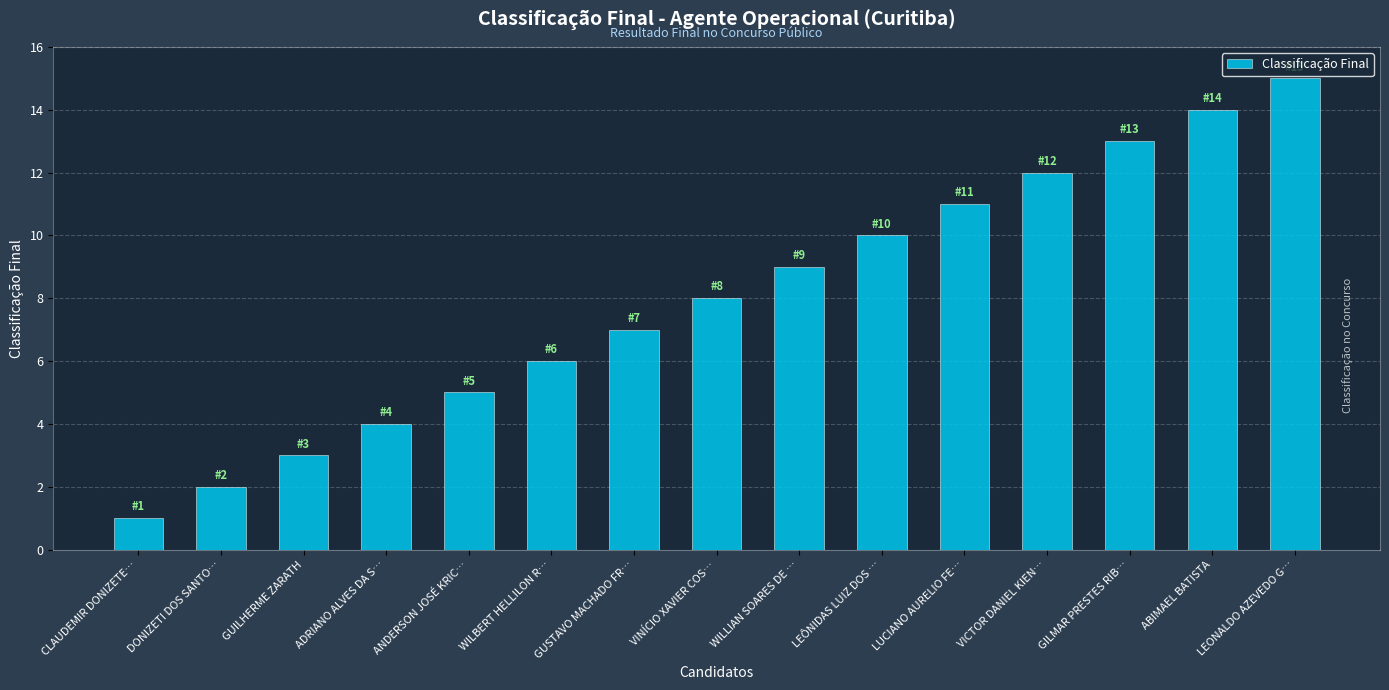

Count the number of categories in the chart.

15